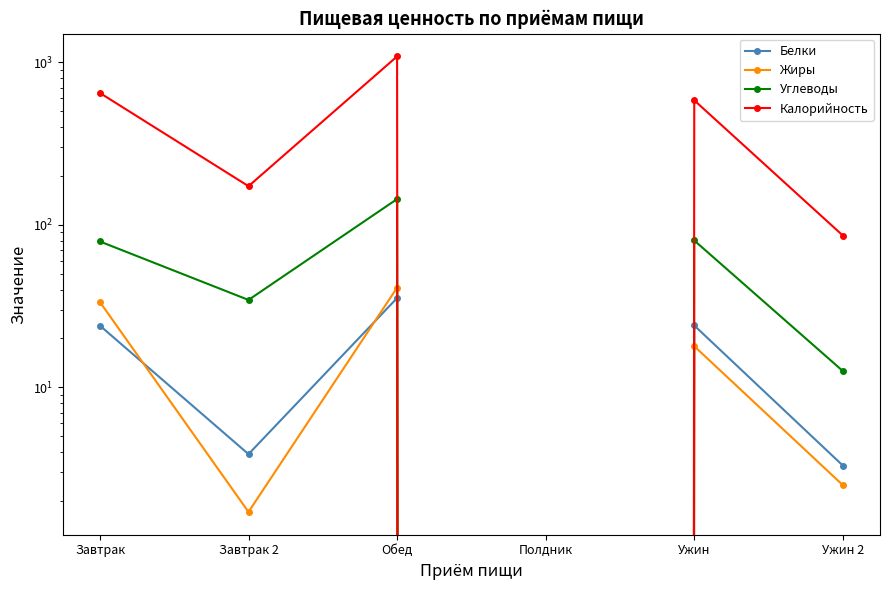

In Углеводы, how many points are lower than both neighbors (excluding endpoints)?

2